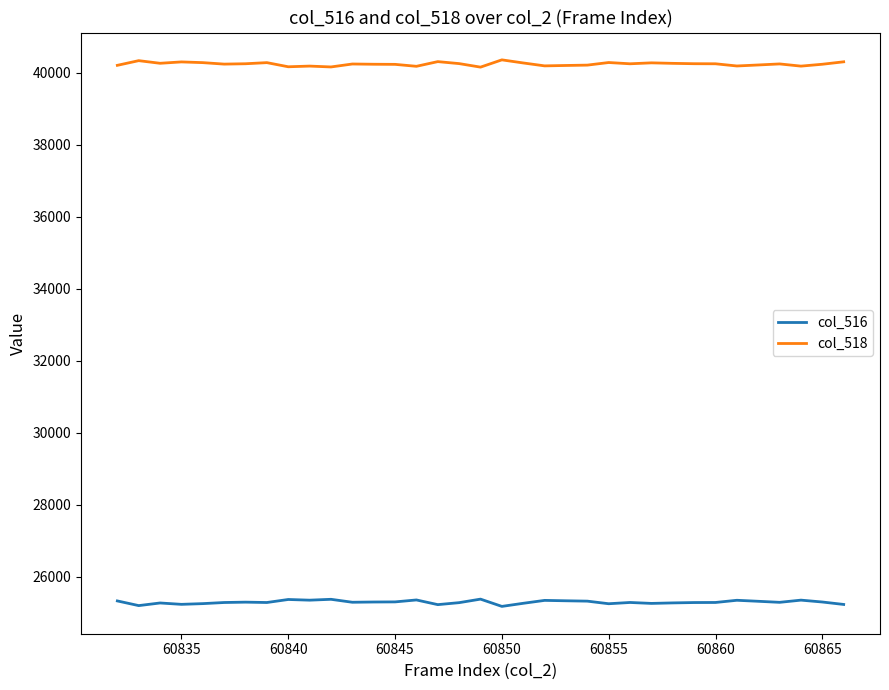

Rank the series by their maximum value, from lowest to highest.

col_516, col_518